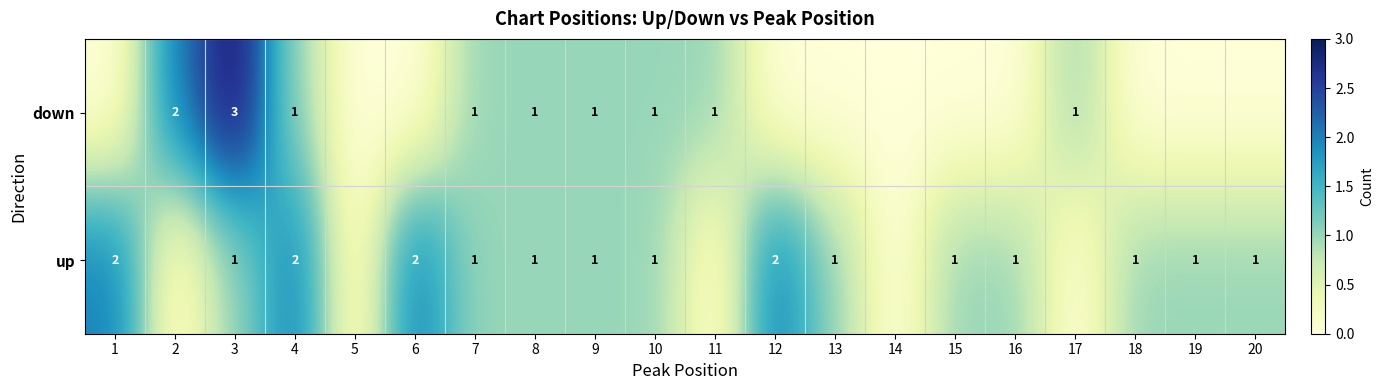

The value of up at 12 is 2. True or false?

True